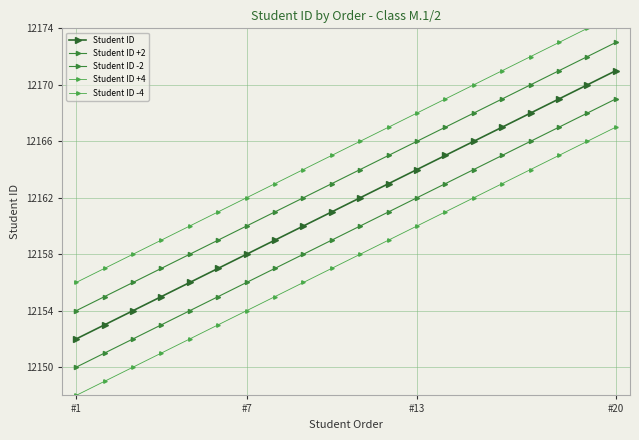

What is the average value of the Student ID -2 series?

12160